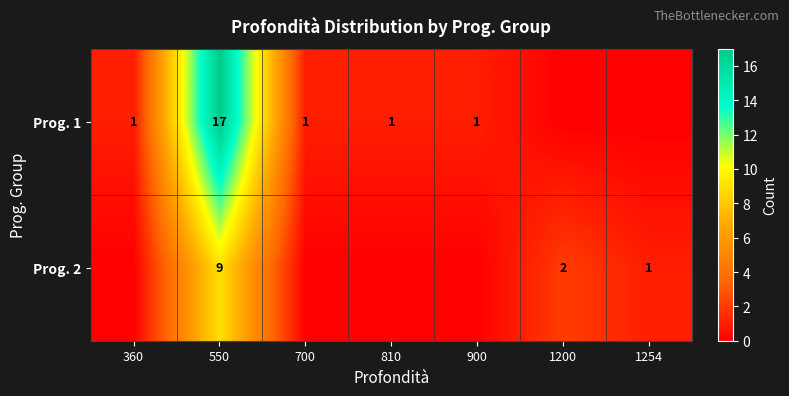

Is the value of Prog. 2 at 1200 greater than the value of Prog. 1 at 700?

Yes